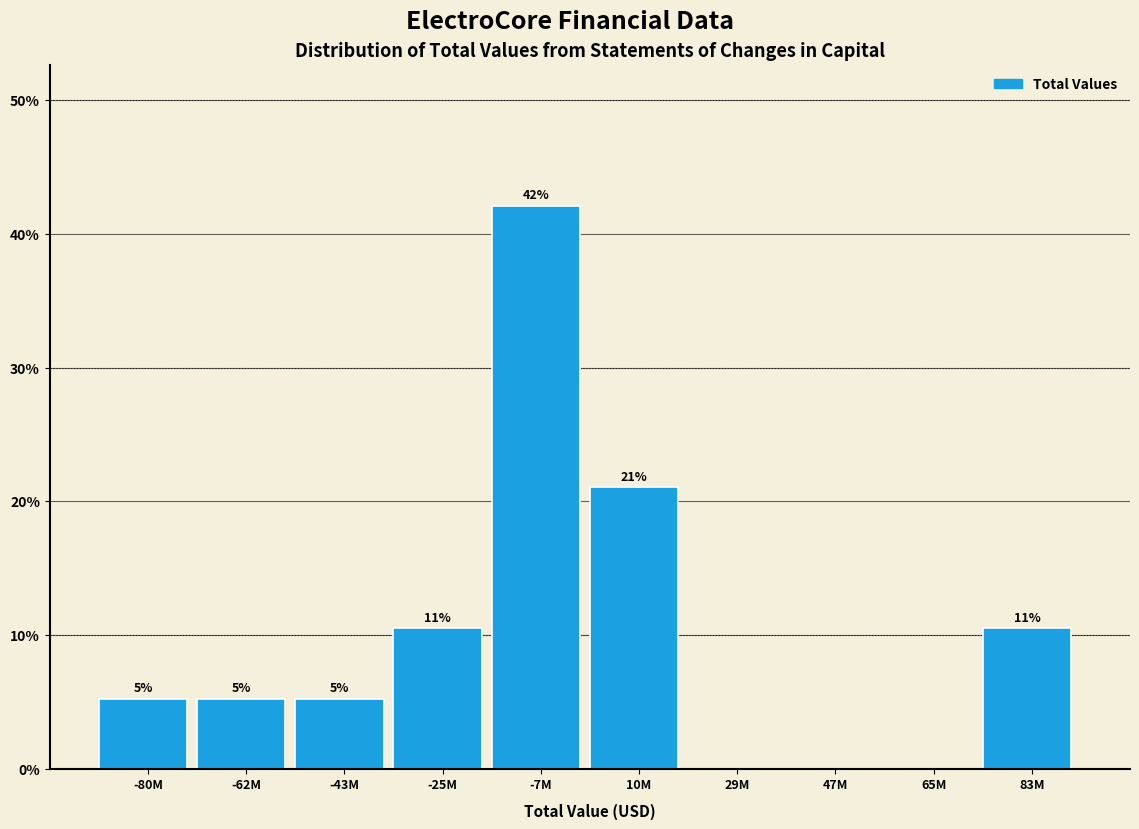

Are the bars horizontal?

No